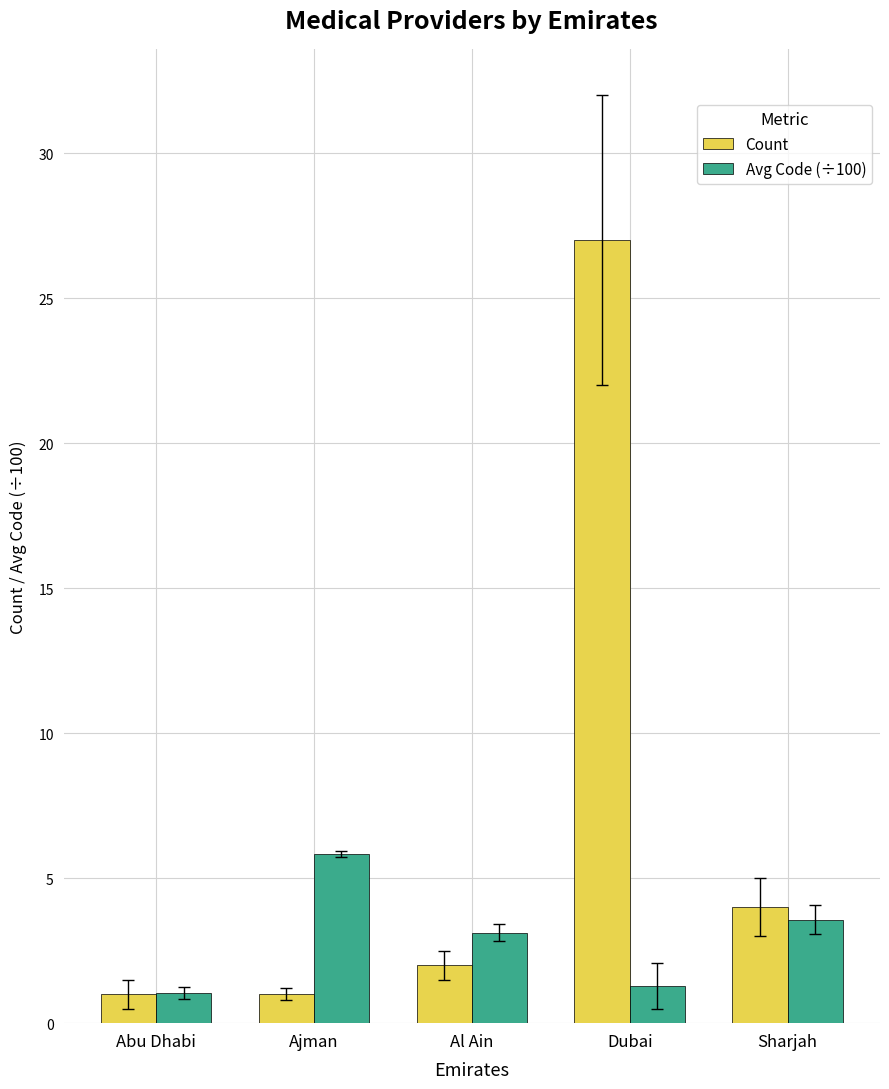

Between Ajman and Dubai, which series saw the biggest shift?

Count